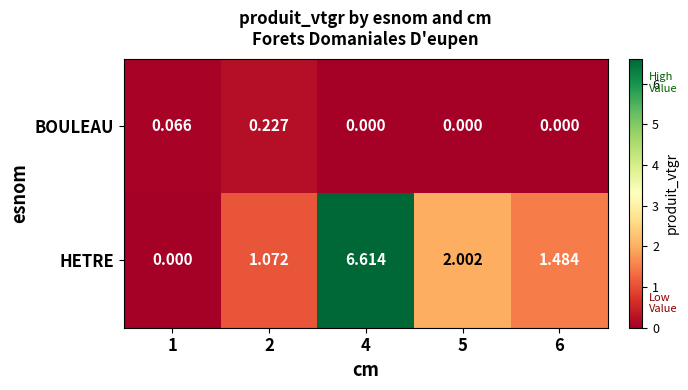

Which series changed the most between 2 and 5?

HETRE